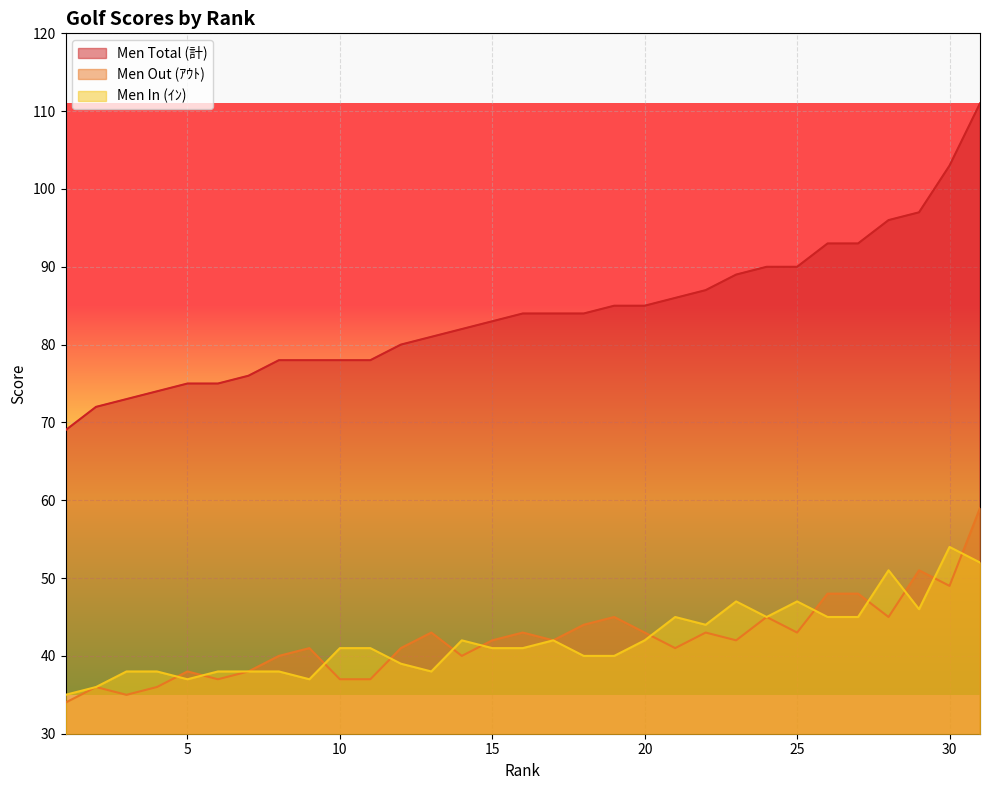

At which category is the sum across all series the highest?

31